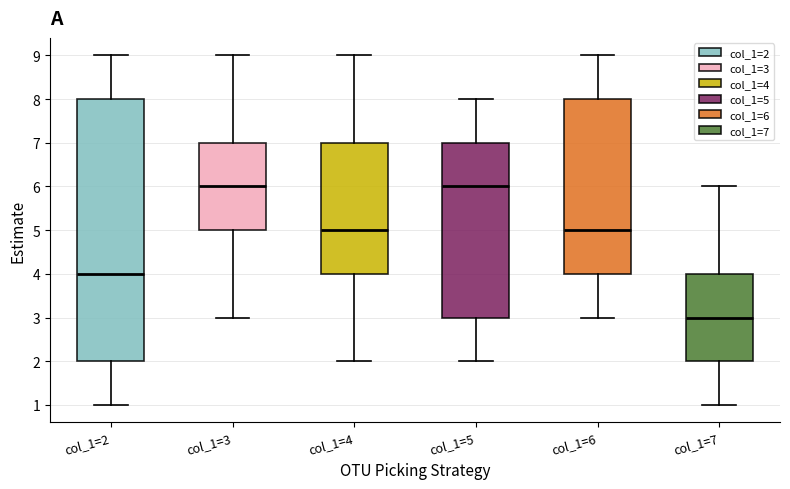

Reading left to right, read every box against the y-axis: the position of its median line, the range the box covers, and the ends of its whiskers. The values are not printed on the chart, so give them approximately, as read against the axis.

col_1=2: median 4, box 2 to 8, whiskers 1 to 9
col_1=3: median 6, box 5 to 7, whiskers 3 to 9
col_1=4: median 5, box 4 to 7, whiskers 2 to 9
col_1=5: median 6, box 3 to 7, whiskers 2 to 8
col_1=6: median 5, box 4 to 8, whiskers 3 to 9
col_1=7: median 3, box 2 to 4, whiskers 1 to 6